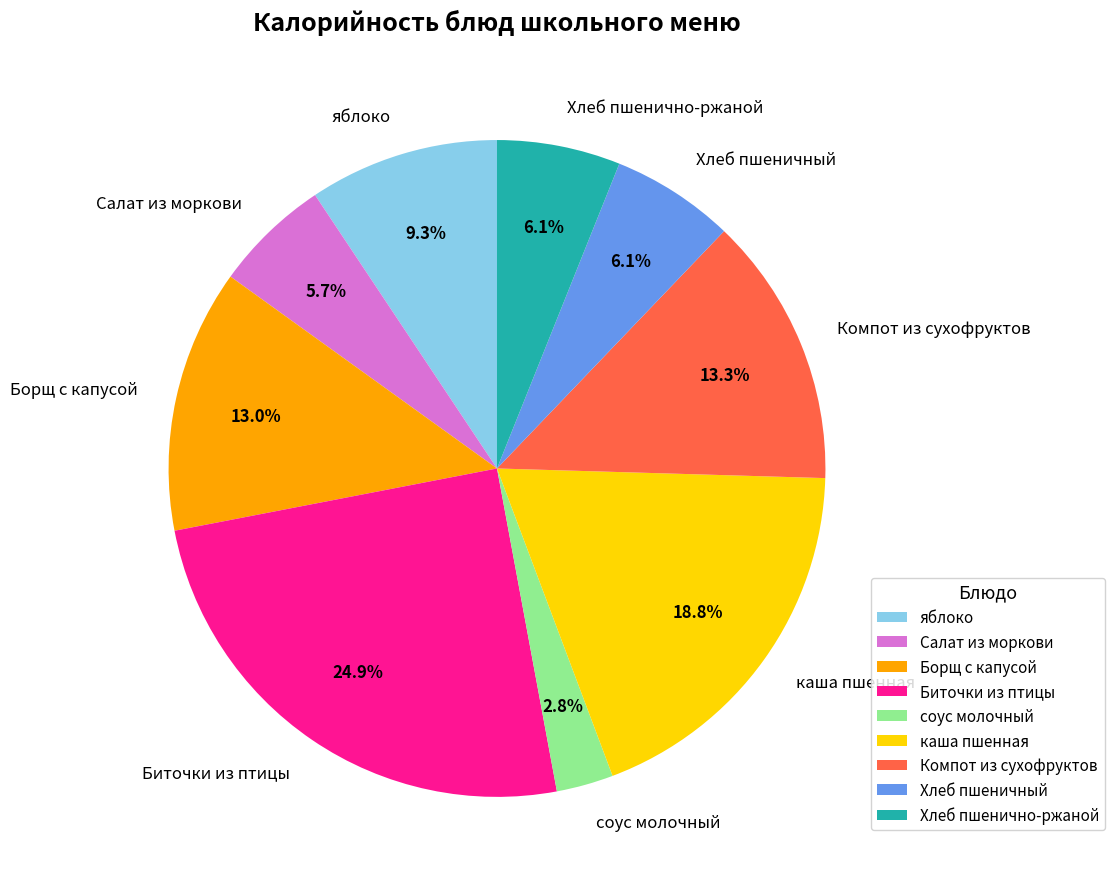

Count the number of slices in the pie.

9